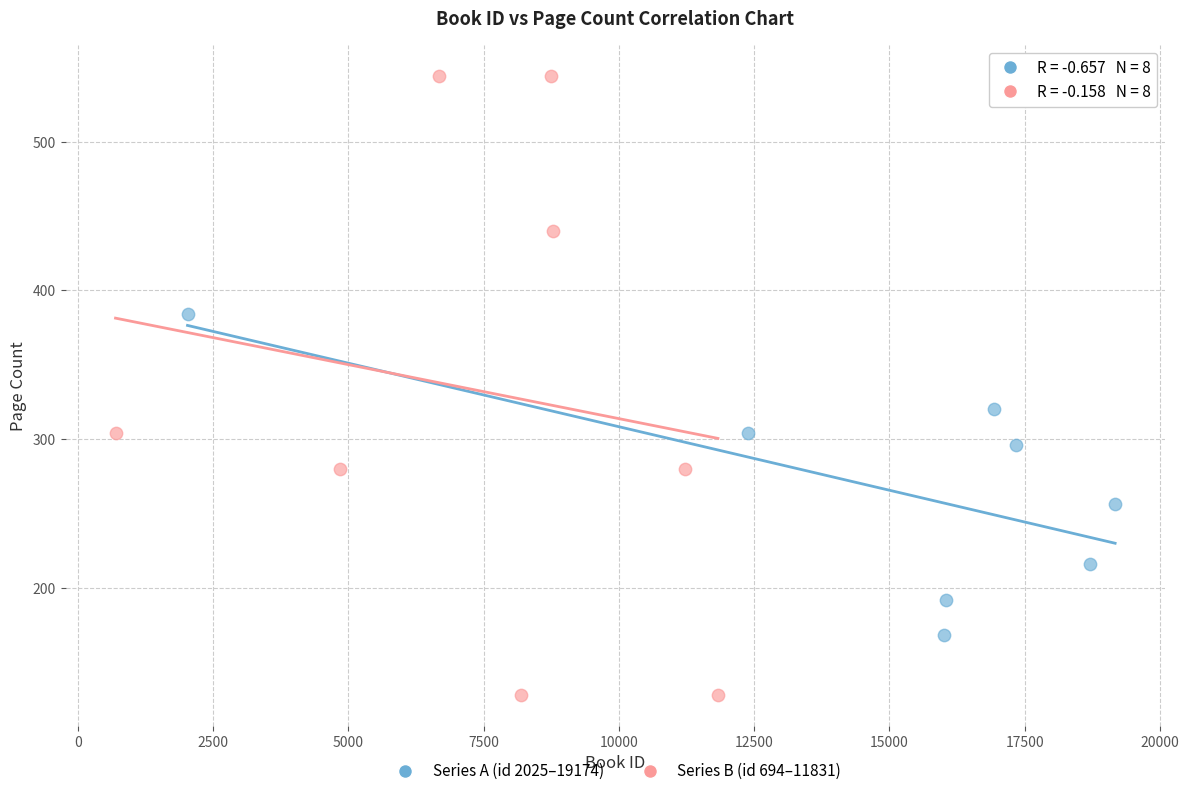

Which series reaches the maximum Y coordinate?

Series B (id 694–11831)